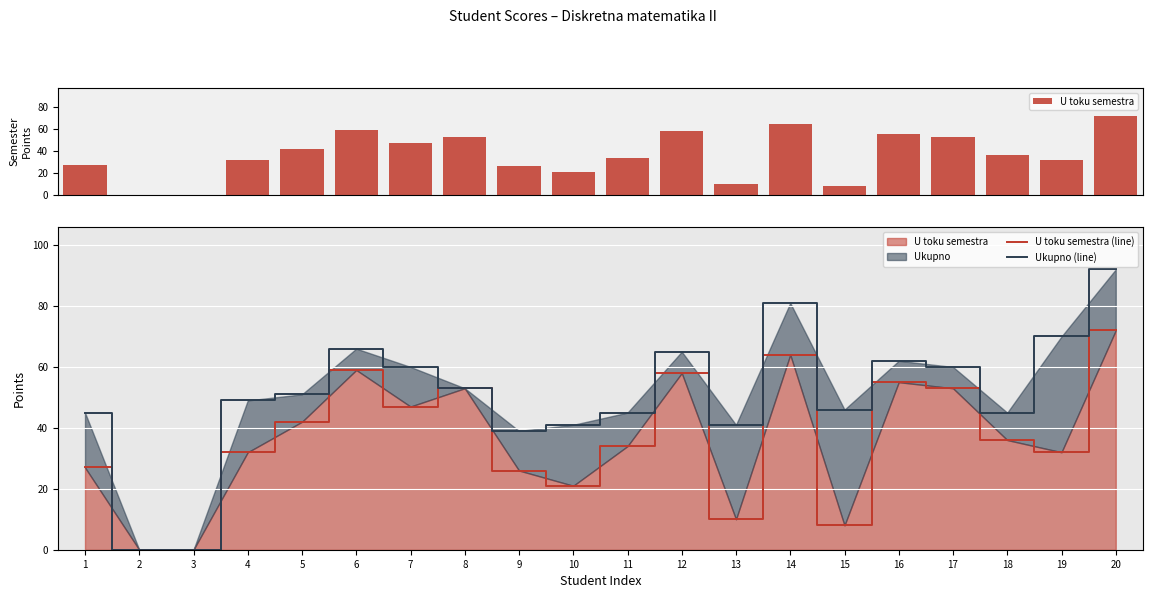

At which label does U toku semestra (line) first exceed 36?

5